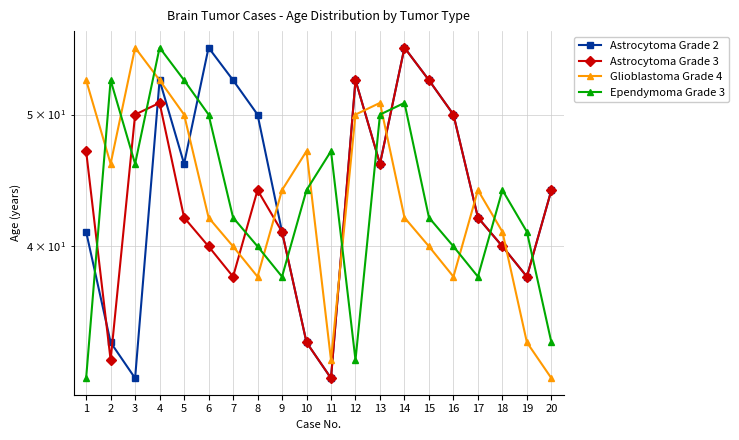

Which category has the lowest value in the Glioblastoma Grade 4 series?

20